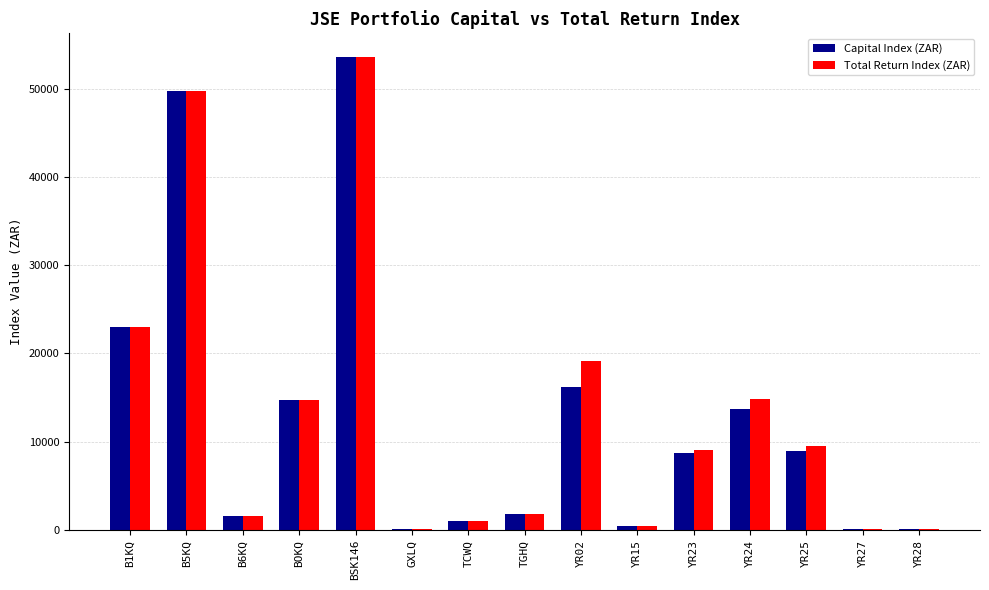

The value of Capital Index (ZAR) at TGHQ is 1750.0. True or false?

True